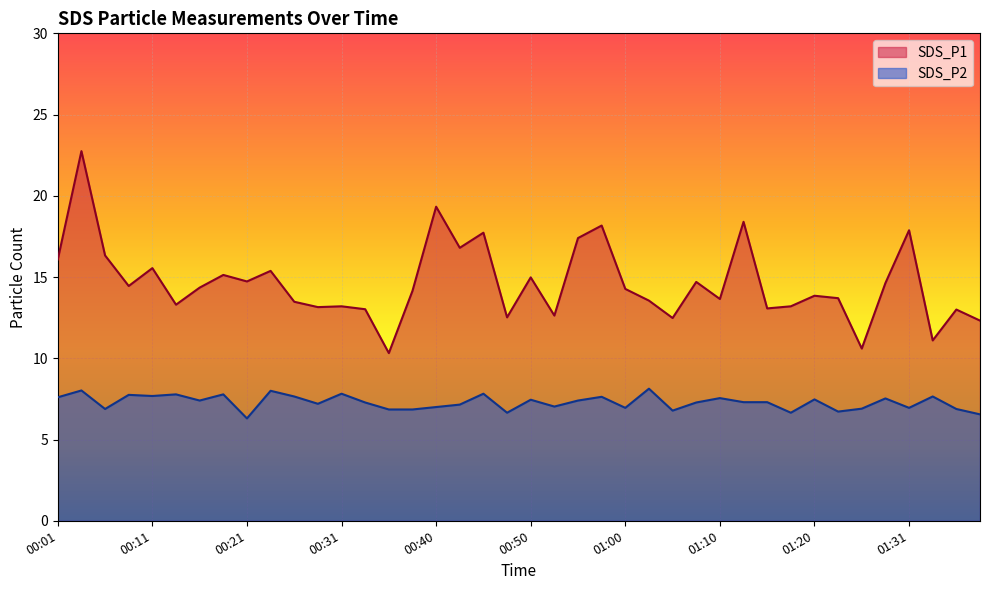

True or false: SDS_P2 has more than 1 interior local peaks.

True